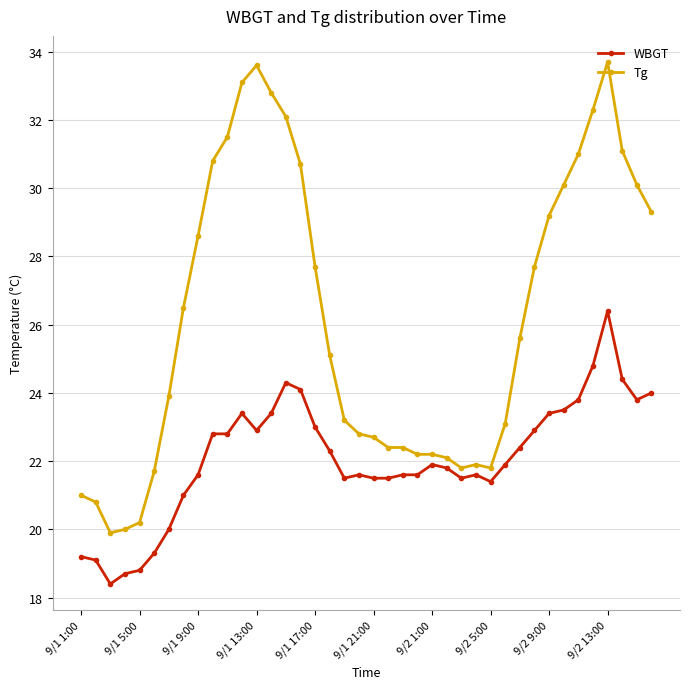

What is the lowest value of the WBGT series?

18.4